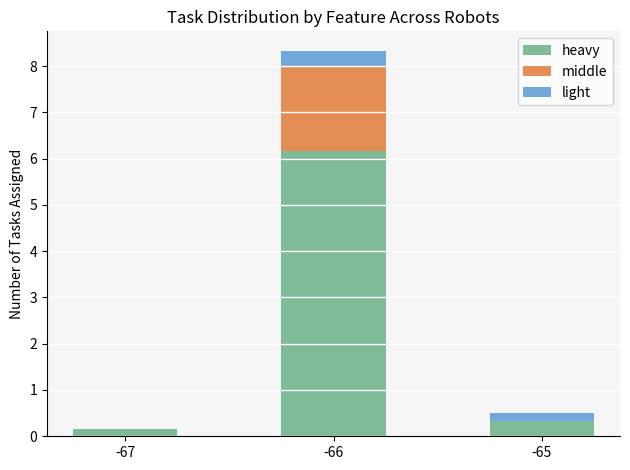

Reading left to right, list the values for the heavy series.

-67=0.2	-66=6.2	-65=0.3